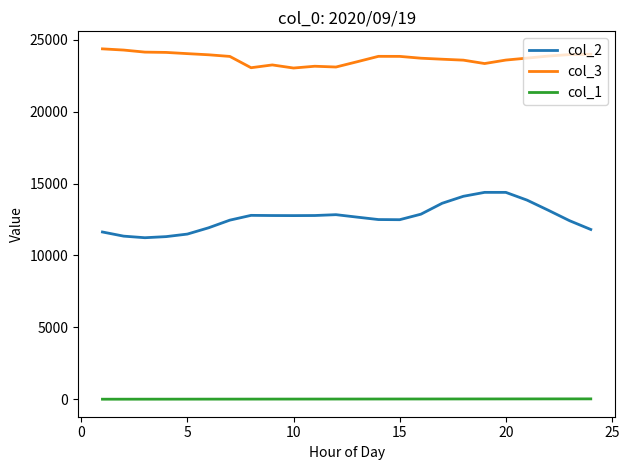

True or false: col_1 and col_2 intersect in this chart.

False